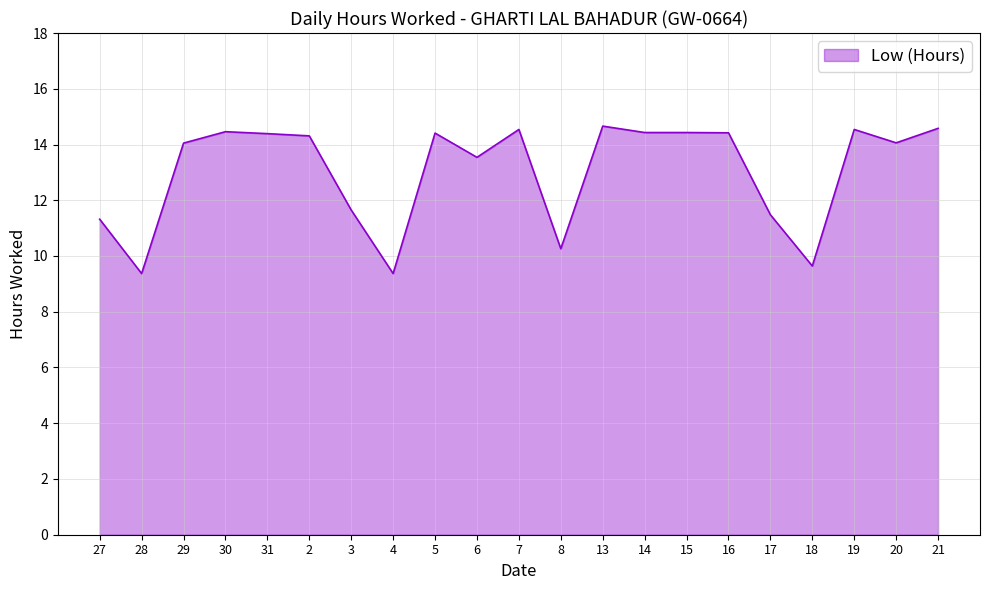

What position from the left is 18?

18